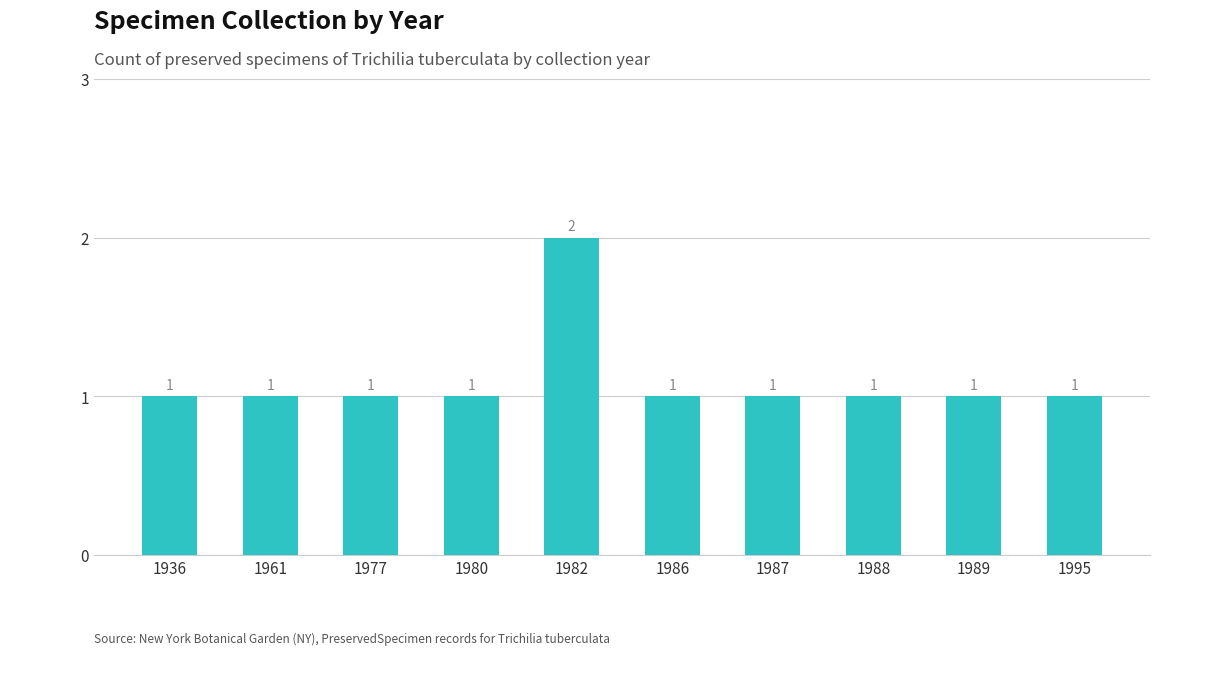

What is the sum of all values?

11